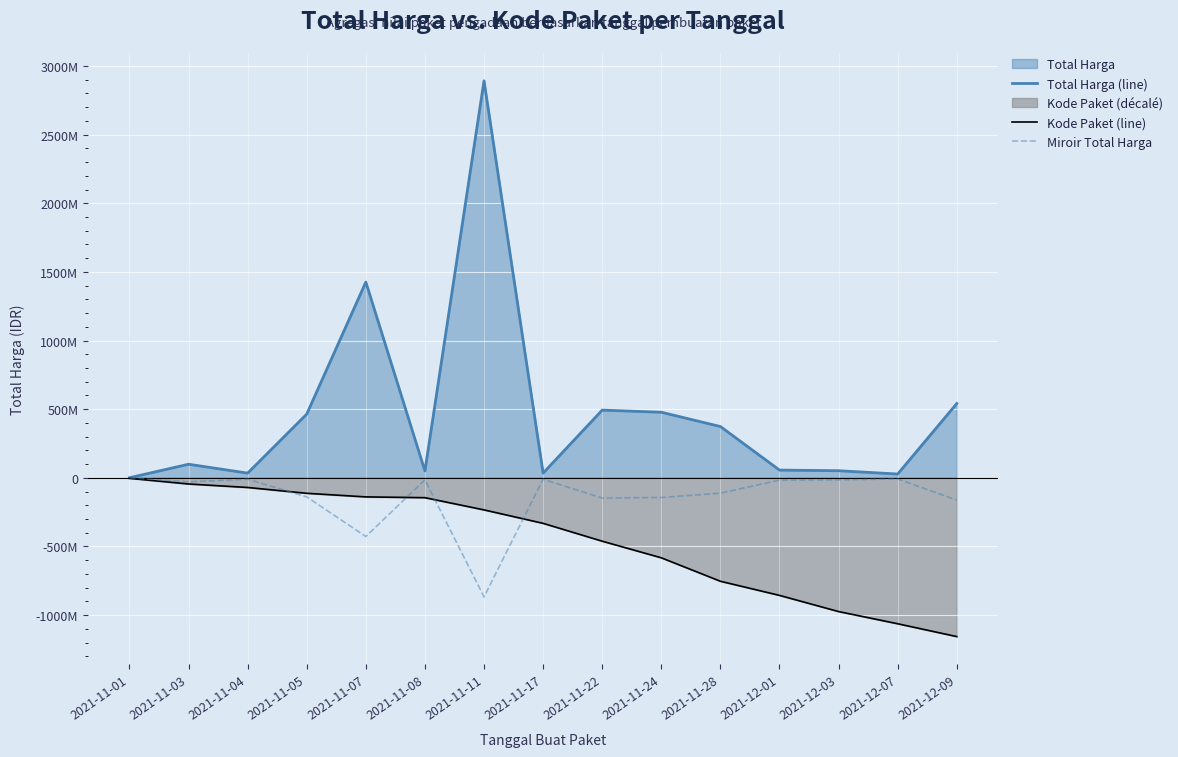

Does the chart display data point markers on the line(s)?

No